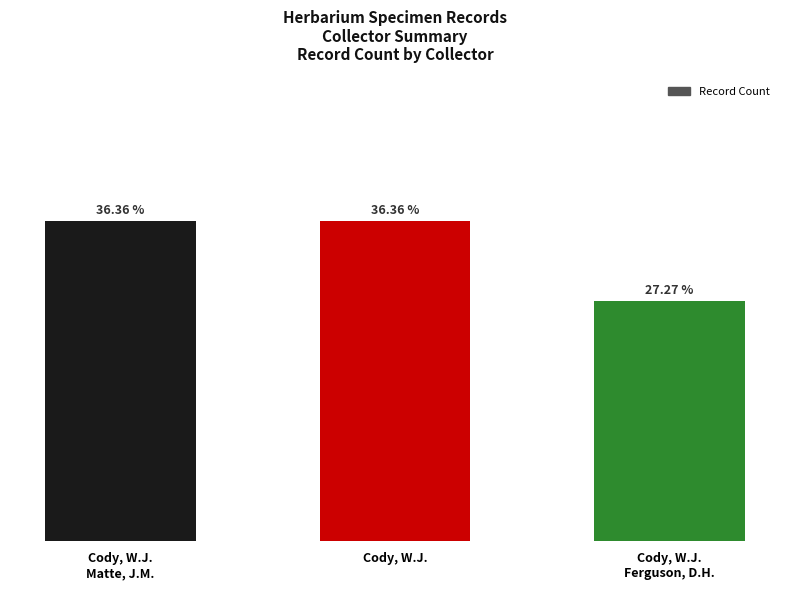

Is it true that the value at Cody, W.J.
Ferguson, D.H. is 1?

False